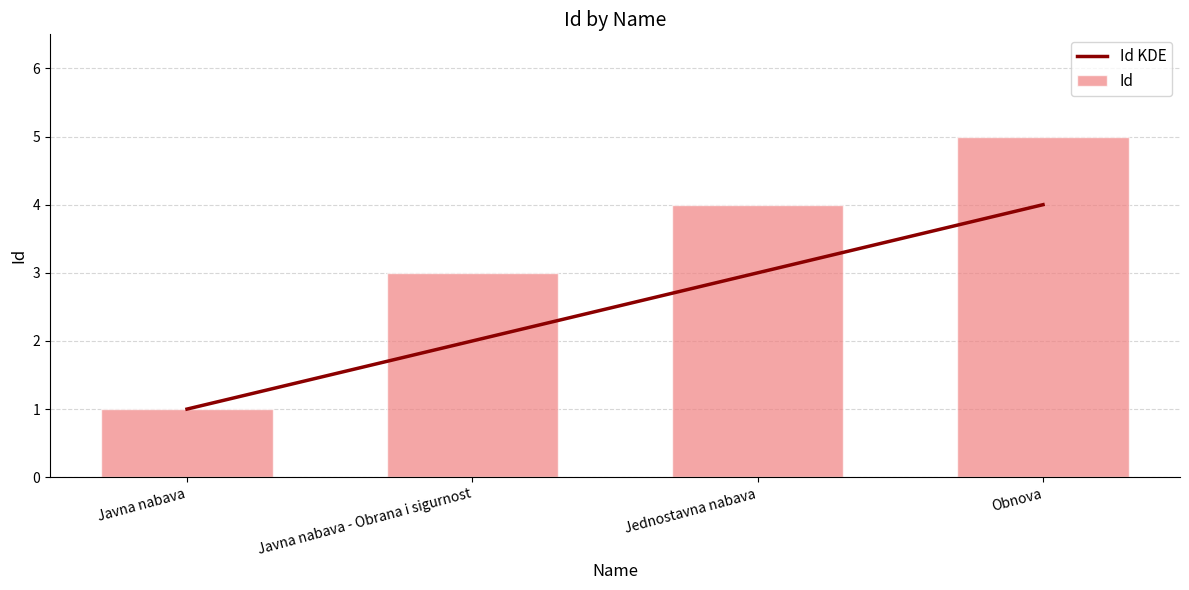

What is the label of the 3rd bar from the left?

Jednostavna nabava